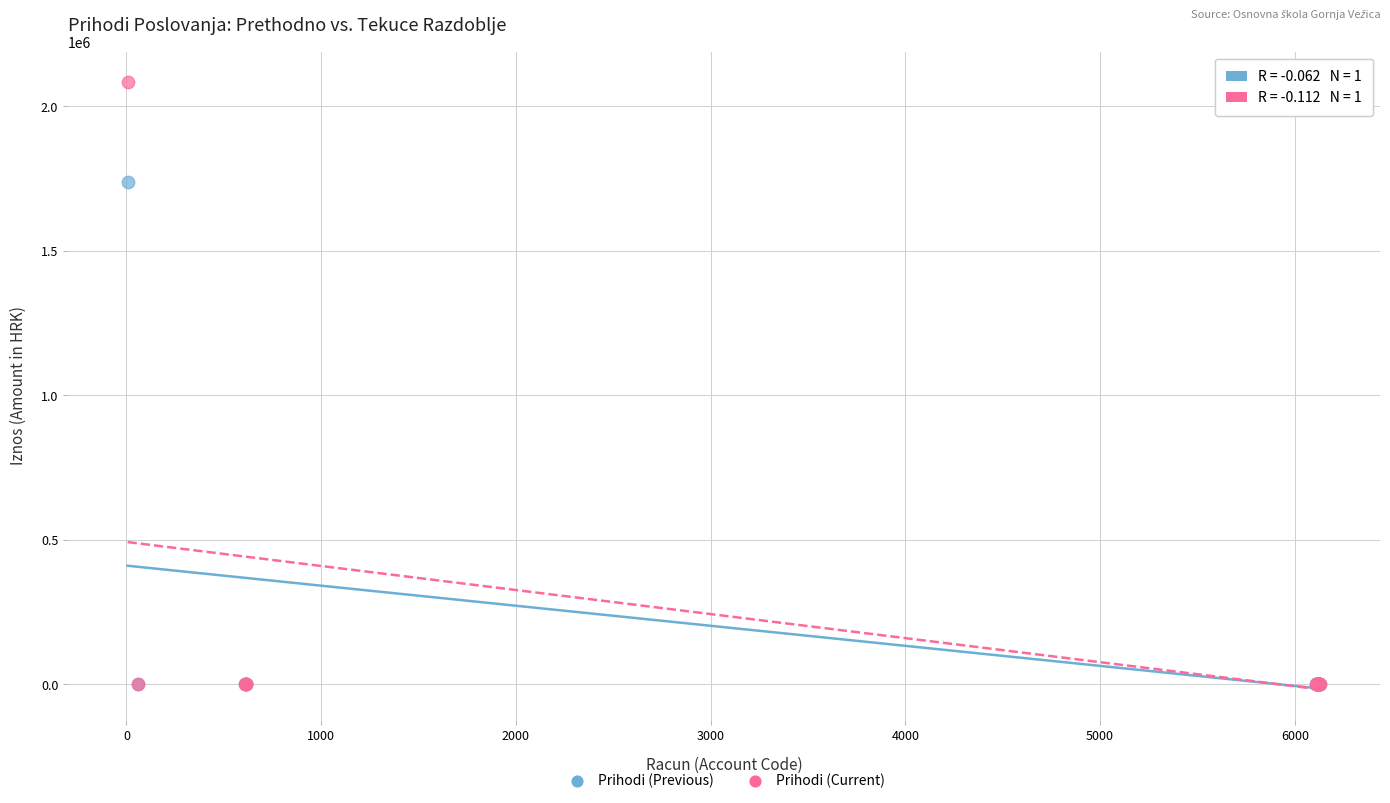

Across all series, what Y value is closest to 1042126?

1737759.3